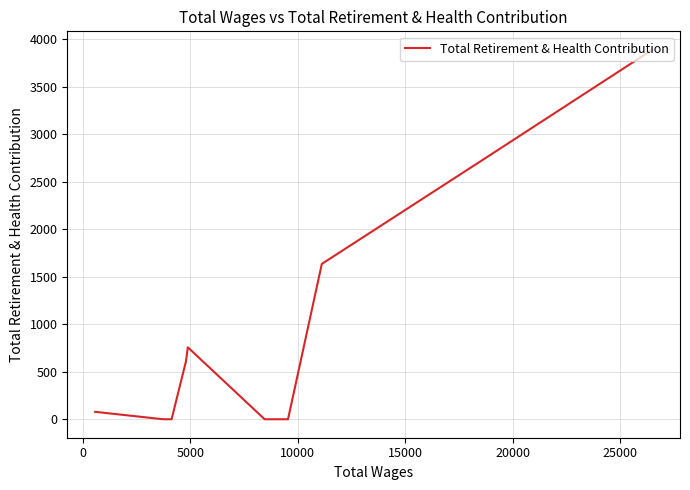

How many lines are shown in the chart?

1